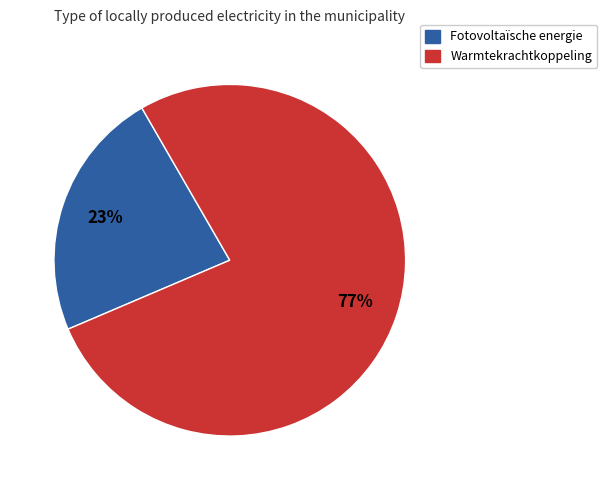

Does any single category account for the majority?

Yes